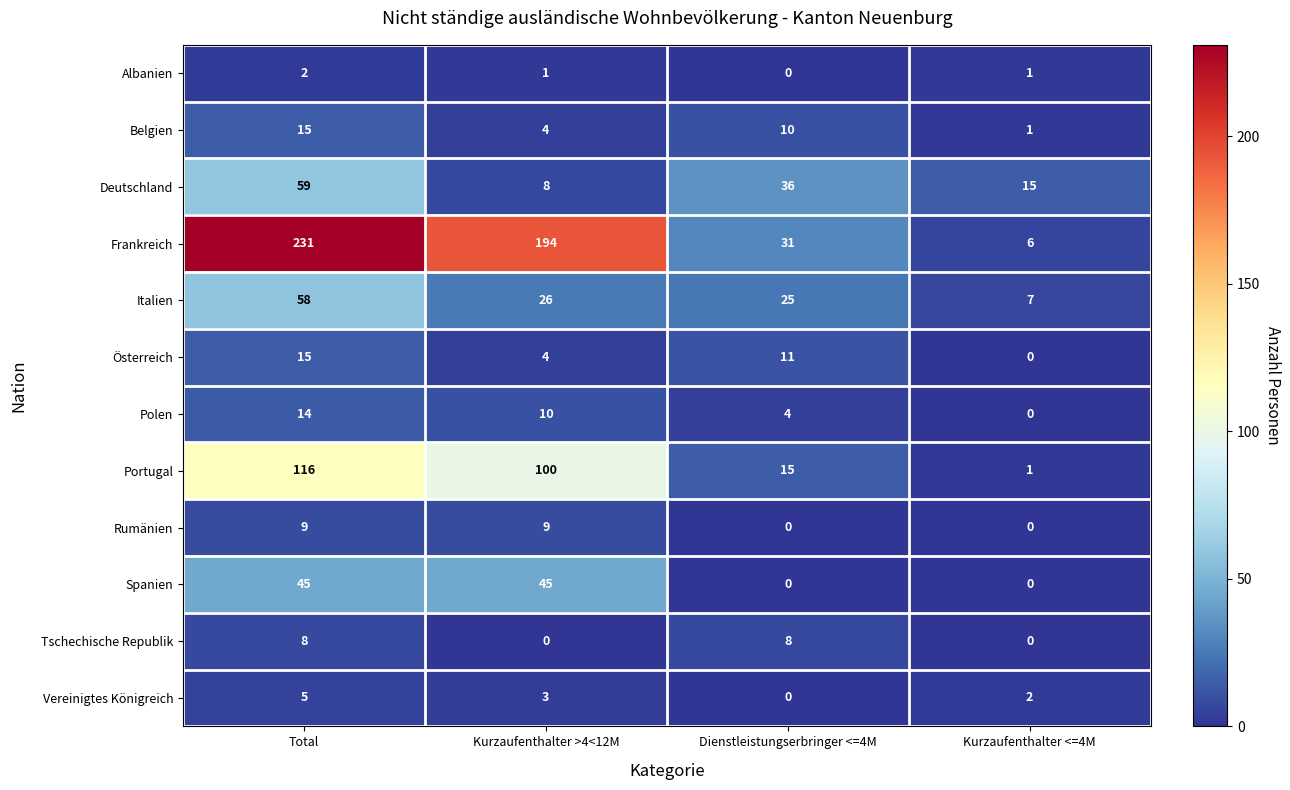

Count the Portugal values in the range 15 to 116.

3